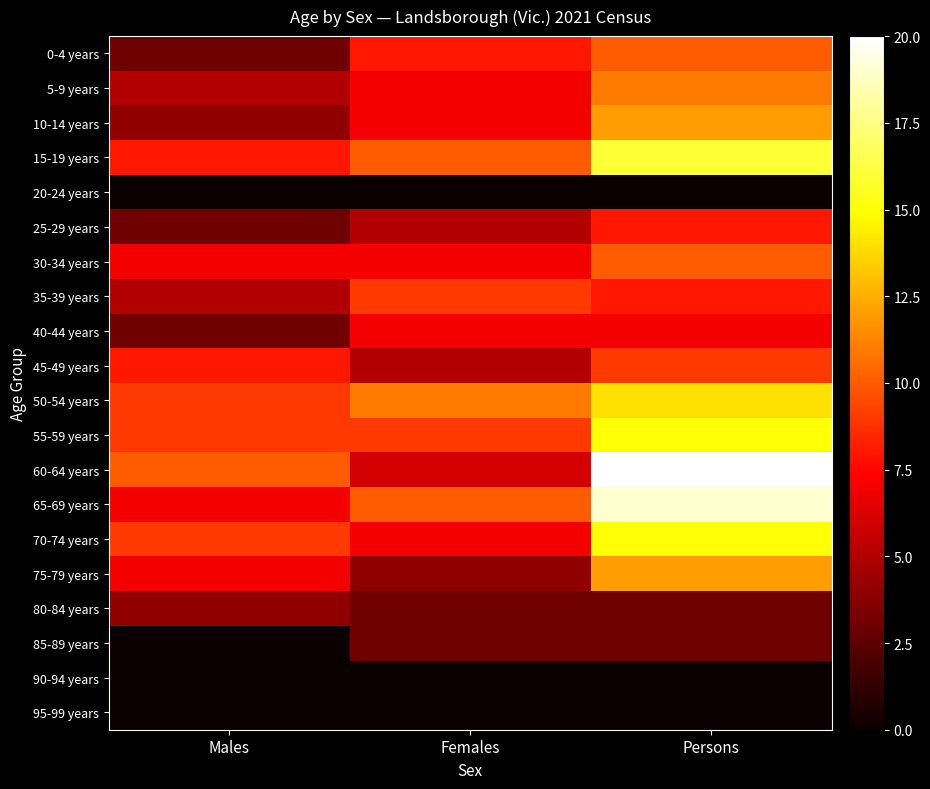

Reading left to right, what are all the values shown in this chart?

0-4 years: Males=3	Females=8	Persons=10
5-9 years: Males=5	Females=7	Persons=11
10-14 years: Males=4	Females=7	Persons=12
15-19 years: Males=8	Females=10	Persons=16
20-24 years: Males=0	Females=0	Persons=0
25-29 years: Males=3	Females=5	Persons=8
30-34 years: Males=7	Females=7	Persons=10
35-39 years: Males=5	Females=9	Persons=8
40-44 years: Males=3	Females=7	Persons=7
45-49 years: Males=8	Females=5	Persons=9
50-54 years: Males=9	Females=11	Persons=14
55-59 years: Males=9	Females=9	Persons=15
60-64 years: Males=10	Females=6	Persons=20
65-69 years: Males=7	Females=10	Persons=19
70-74 years: Males=9	Females=7	Persons=15
75-79 years: Males=7	Females=4	Persons=12
80-84 years: Males=4	Females=3	Persons=3
85-89 years: Males=0	Females=3	Persons=3
90-94 years: Males=0	Females=0	Persons=0
95-99 years: Males=0	Females=0	Persons=0